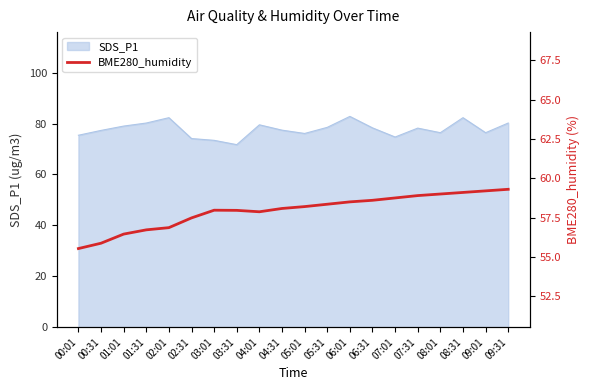

Reading left to right, transcribe all the data shown in this chart.

00:01=55.5	00:31=55.9	01:01=56.5	01:31=56.7	02:01=56.9	02:31=57.5	03:01=58.0	03:31=58.0	04:01=57.9	04:31=58.1	05:01=58.2	05:31=58.4	06:01=58.5	06:31=58.6	07:01=58.8	07:31=58.9	08:01=59.0	08:31=59.1	09:01=59.2	09:31=59.3